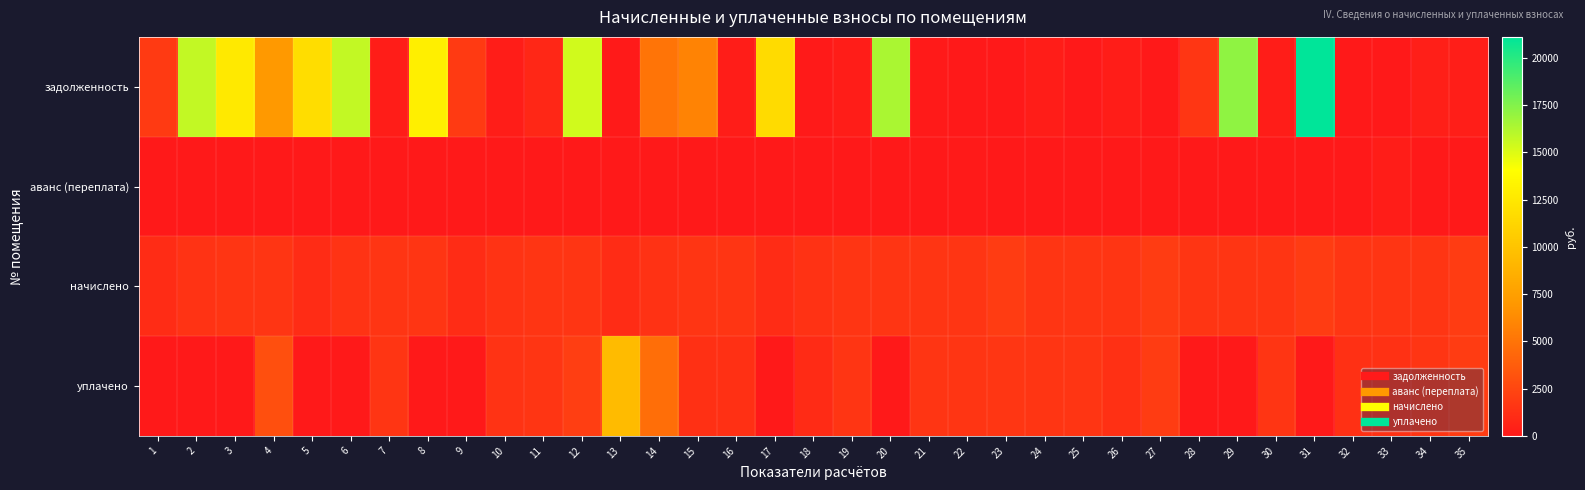

Reading left to right, what are all the values shown in this chart?

задолженность: 1=1851.3	2=15722.9	3=12548.7	4=7126.8	5=11716.2	6=15704.6	7=275.7	8=12951.8	9=1842.6	10=242.2	11=794.6	12=15369.7	13=58.8	14=5061.9	15=5849.7	16=263.2	17=11639.8	18=121.9	19=261.5	20=16372.5	21=100.8	22=0.0	23=0.0	24=262.4	25=0.0	26=260.9	27=0.0	28=1609.1	29=17135.2	30=262.7	31=21104.1	32=0.0	33=0.0	34=330.2	35=324.7
аванс (переплата): 1=0.0	2=0.0	3=0.0	4=0.0	5=0.0	6=0.0	7=0.0	8=0.0	9=0.0	10=0.0	11=0.0	12=0.0	13=0.0	14=0.0	15=0.0	16=0.0	17=0.0	18=0.0	19=0.0	20=0.0	21=0.0	22=112.6	23=0.0	24=0.0	25=0.0	26=0.0	27=0.0	28=0.0	29=0.0	30=0.0	31=0.0	32=0.0	33=265.0	34=0.0	35=0.0
начислено: 1=1084.6	2=1446.1	3=1579.5	4=1572.5	5=1077.6	6=1463.7	7=1576.0	8=1569.0	9=1074.1	10=1453.1	11=1579.5	12=1576.0	13=1067.0	14=1442.6	15=1576.0	16=1579.5	17=1070.6	18=1442.6	19=1569.0	20=1565.5	21=1579.5	22=1576.0	23=1962.1	24=1576.0	25=1576.0	26=1565.5	27=1951.6	28=1572.5	29=1576.0	30=1576.0	31=1941.1	32=1579.5	33=1590.1	34=1569.0	35=1948.1
уплачено: 1=0.0	2=0.0	3=0.0	4=3000.0	5=0.0	6=0.0	7=1592.2	8=0.0	9=0.0	10=1453.1	11=1579.5	12=2090.0	13=9425.5	14=4693.5	15=1313.3	16=1316.2	17=0.0	18=1000.0	19=1569.0	20=0.0	21=1555.0	22=1578.0	23=1635.1	24=1575.8	25=1576.0	26=1304.5	27=1951.6	28=0.0	29=0.0	30=1576.0	31=0.0	32=1316.2	33=1325.0	34=1566.0	35=1948.1